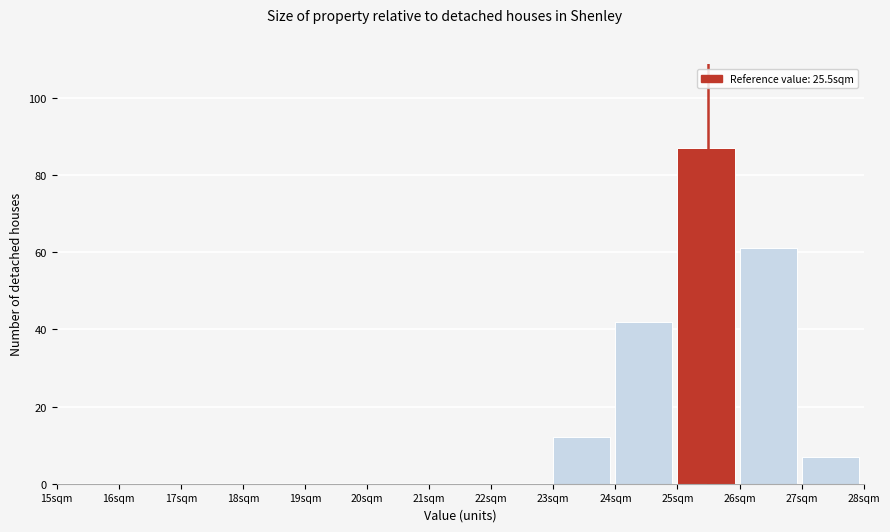

Over which range of the x-axis is the bar tallest?

25 to 26